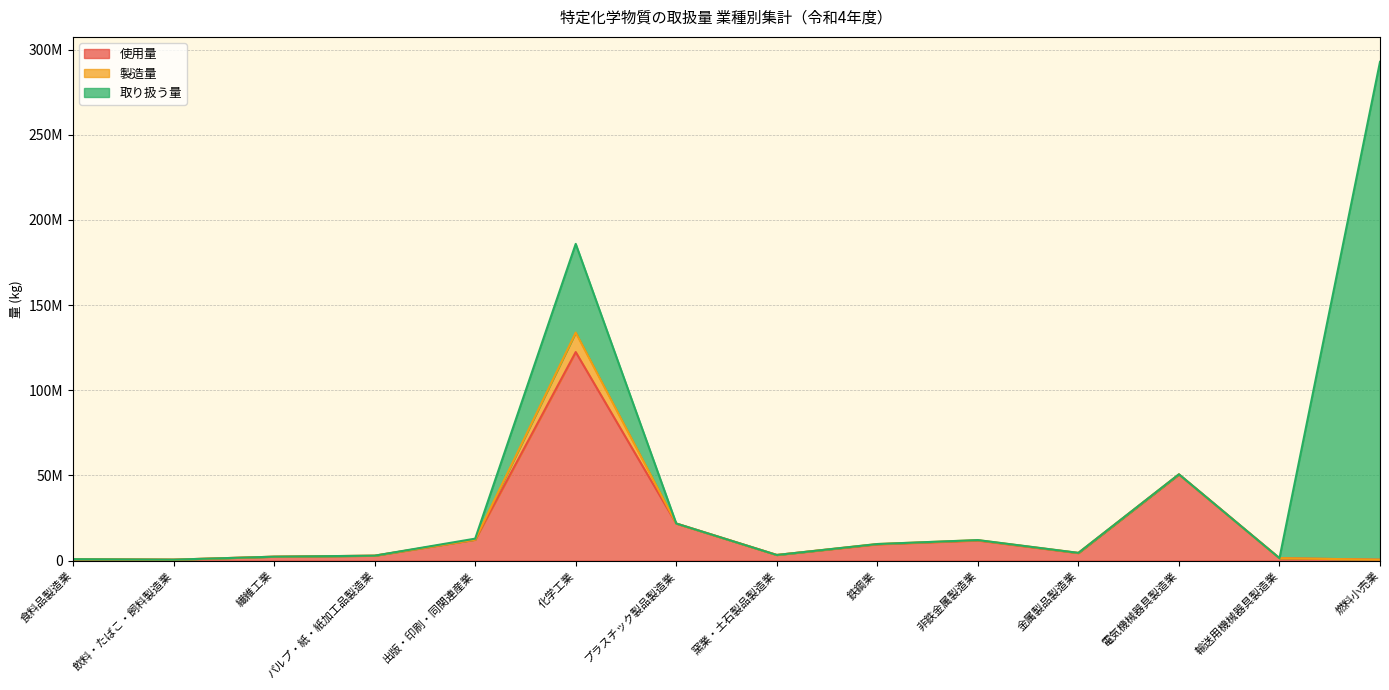

The value of 使用量 at 非鉄金属製造業 is 11804050. True or false?

True